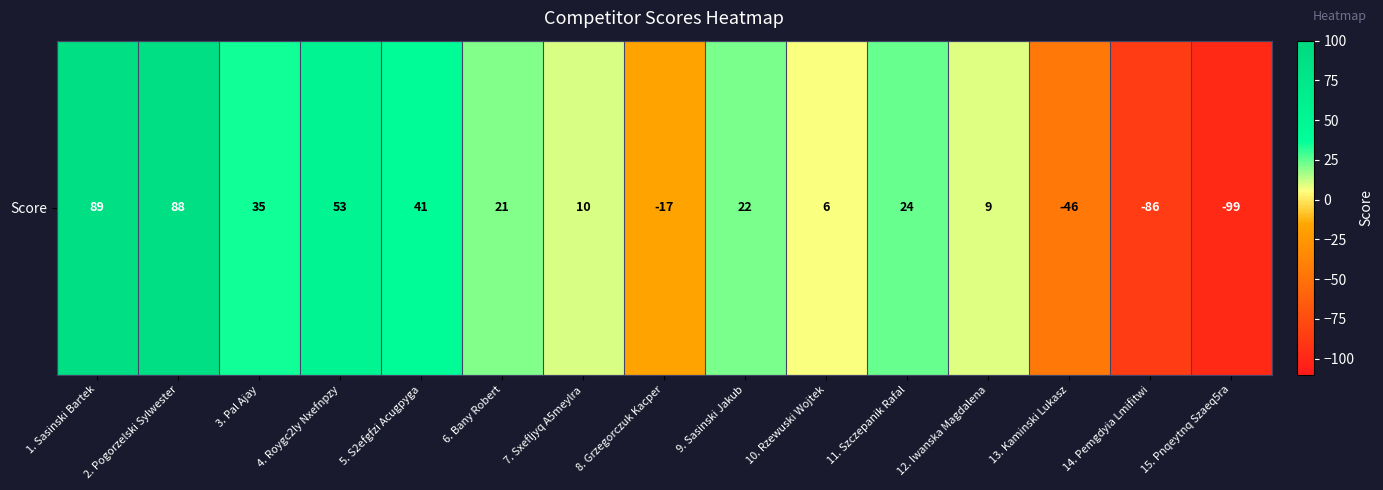

What is the difference between the values at 13. Kaminski Lukasz and 11. Szczepanik Rafal?

70